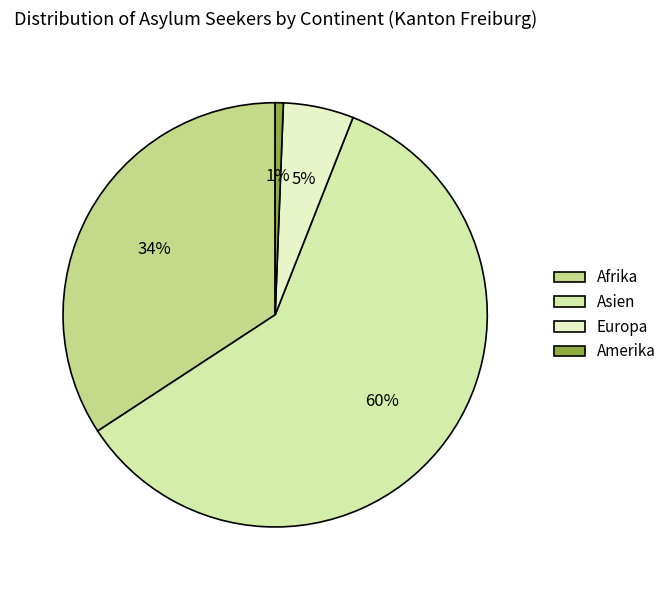

What is the largest slice in the pie chart?

Asien